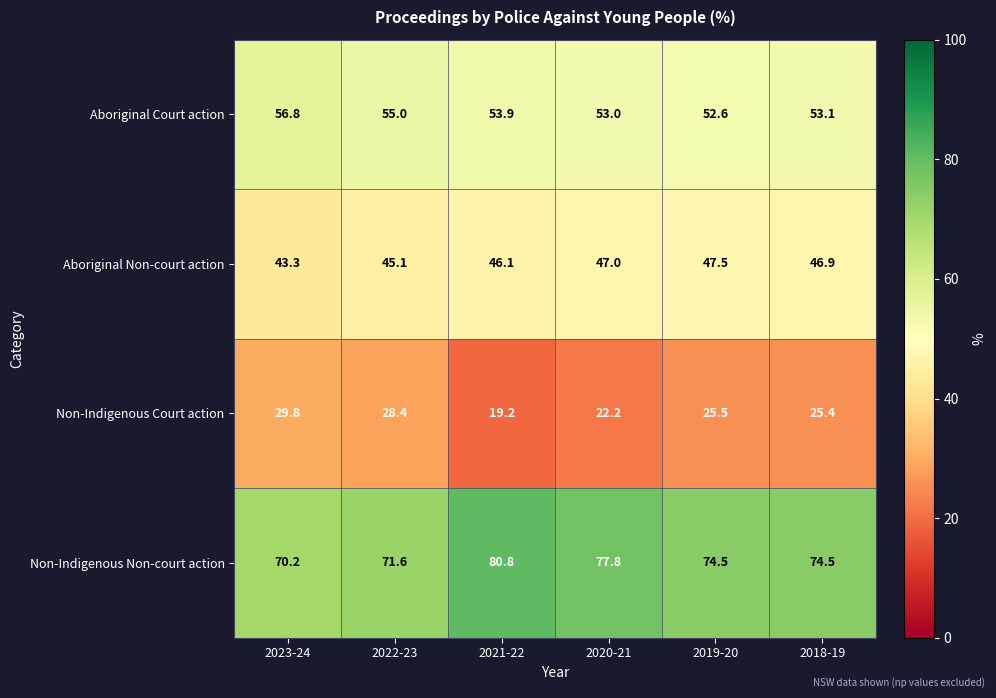

How many categories are shown in the chart?

6